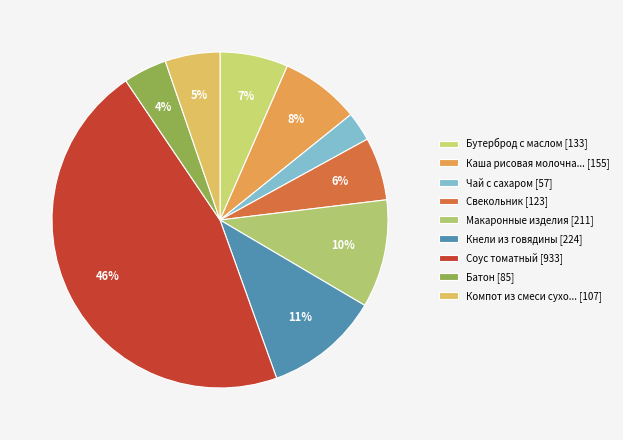

Which category has the smallest portion of the pie?

Чай с сахаром [57]